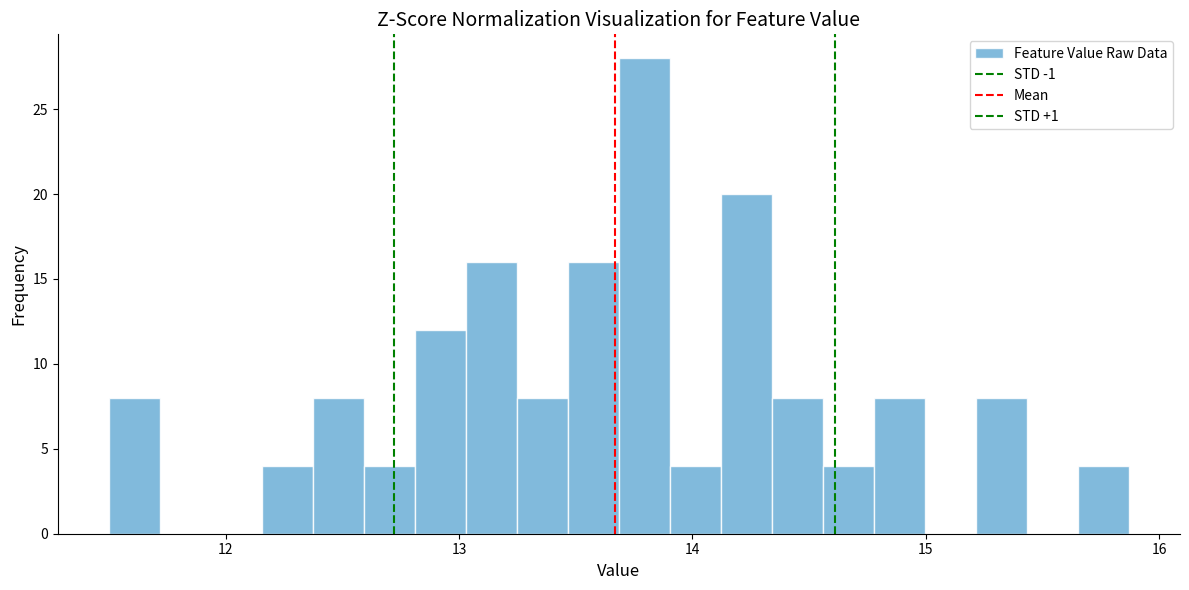

Around what value on the x-axis is the tallest bar? Give the approximate position of its centre, as read against the axis.

13.8